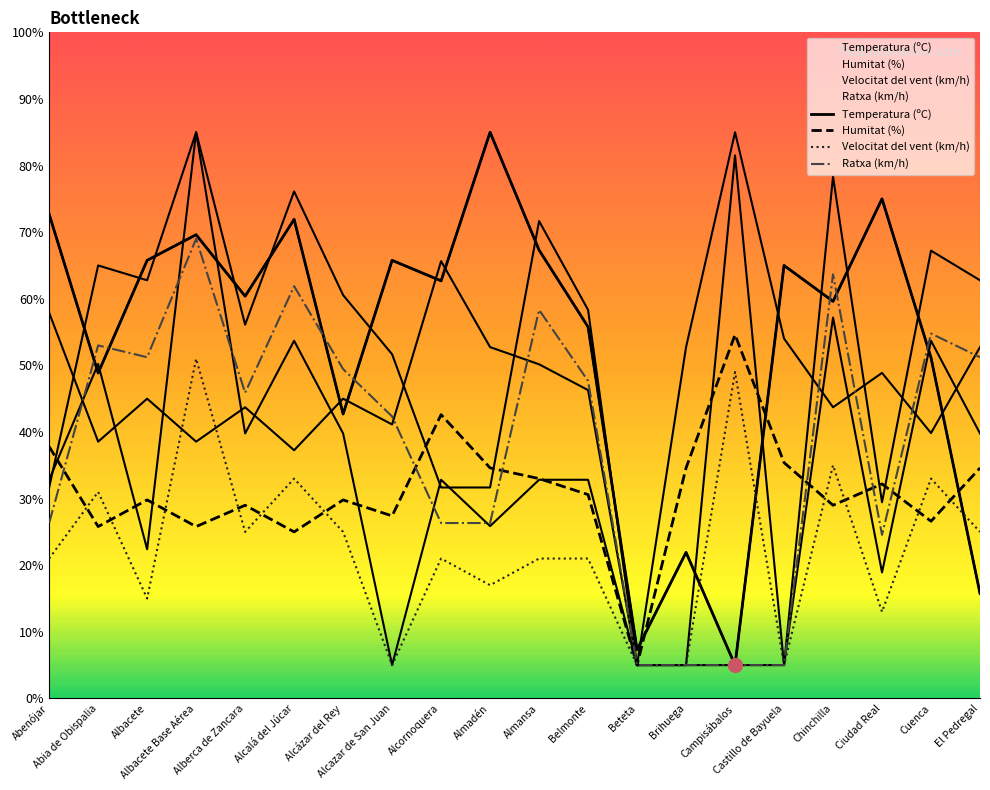

In Ratxa (km/h), how many points are higher than both neighbors (excluding endpoints)?

6